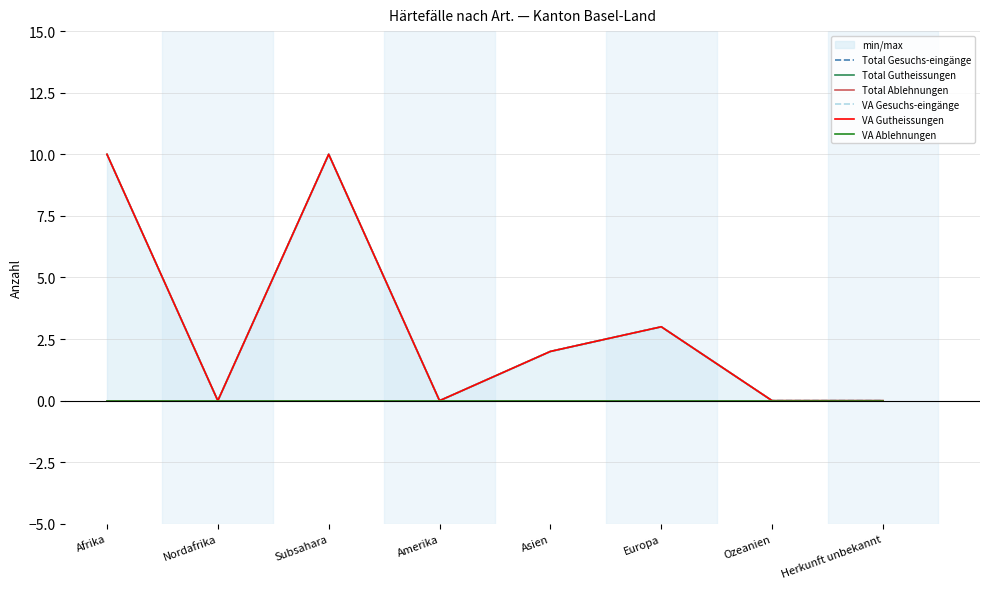

Which category has the highest value across all series?

Afrika